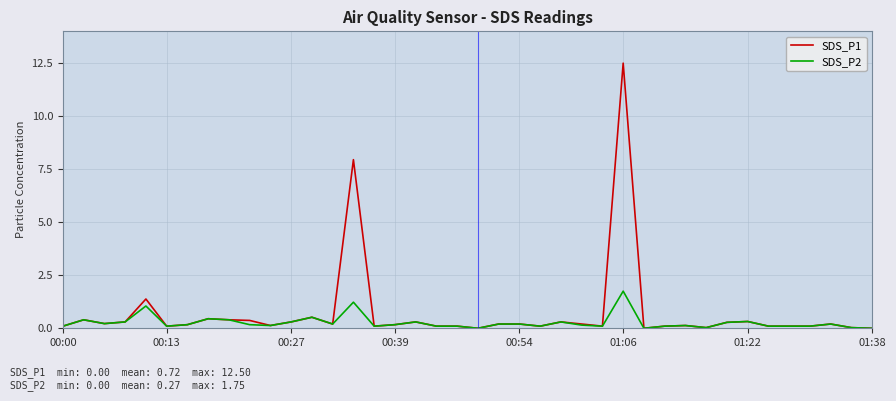

Which series has the widest spread of values?

SDS_P1